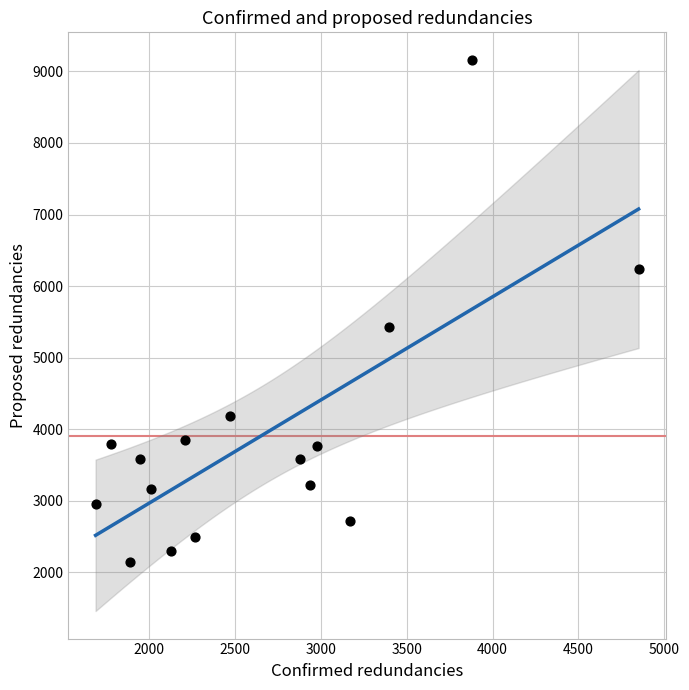

What is the range of X values (max minus min)?

3160